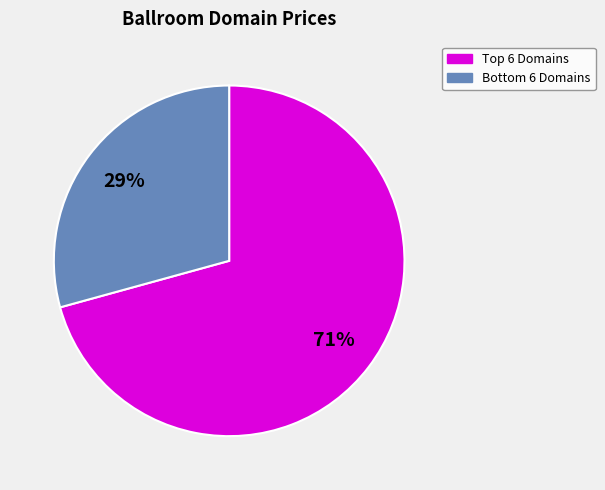

To the nearest percent, what is the average slice percentage?

50%